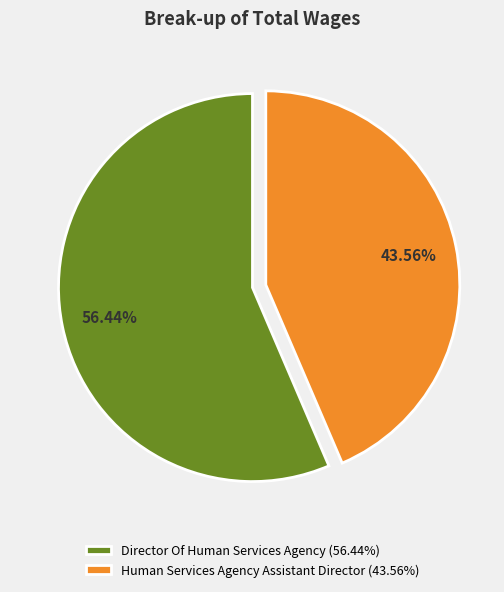

The Human Services Agency Assistant Director slice represents 37% of the pie. True or false?

False